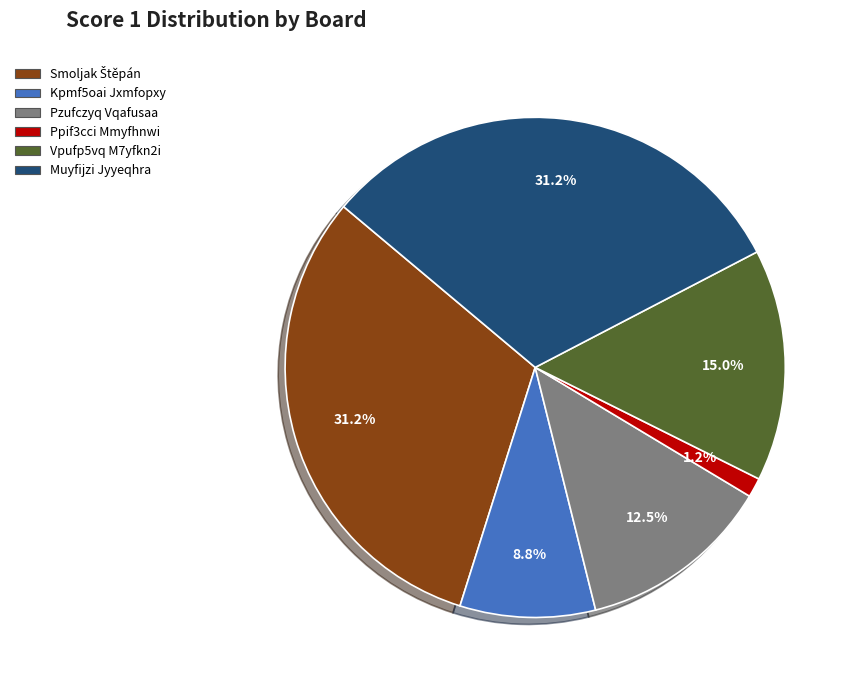

How many slices are in this pie chart?

6